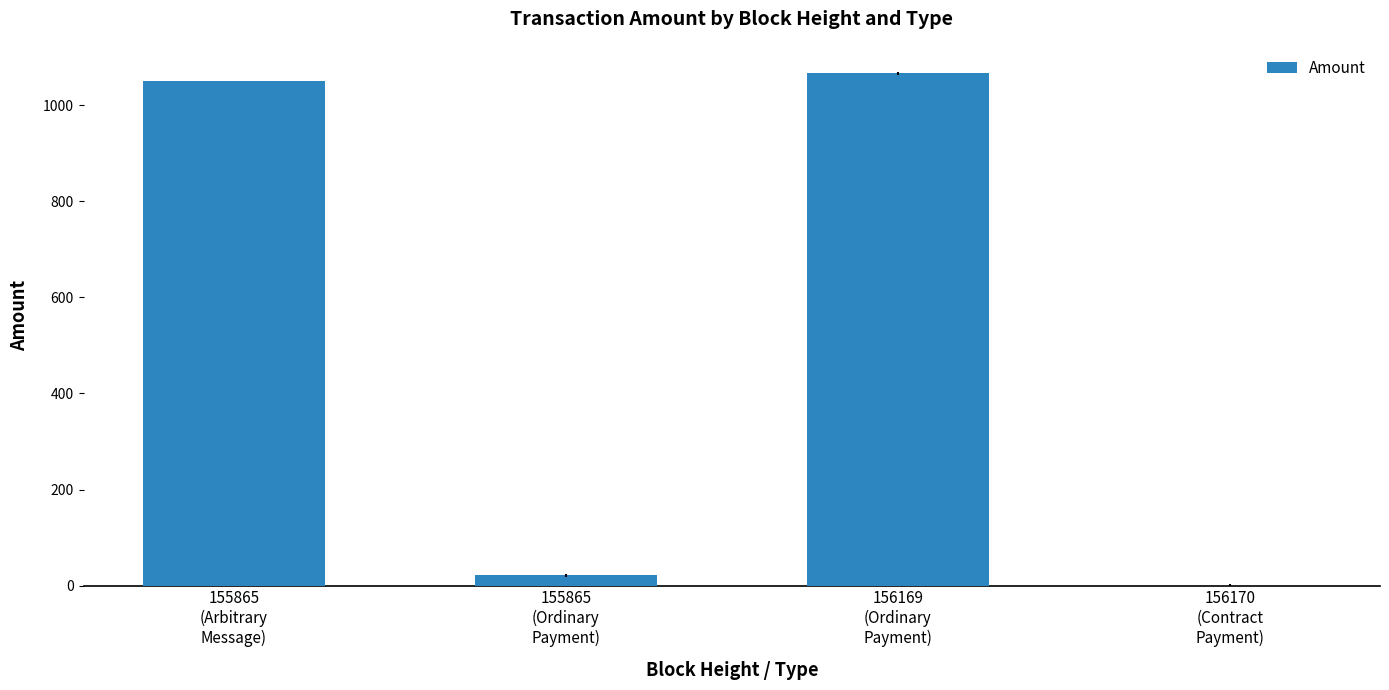

What is the maximum value shown in the chart?

1066.8